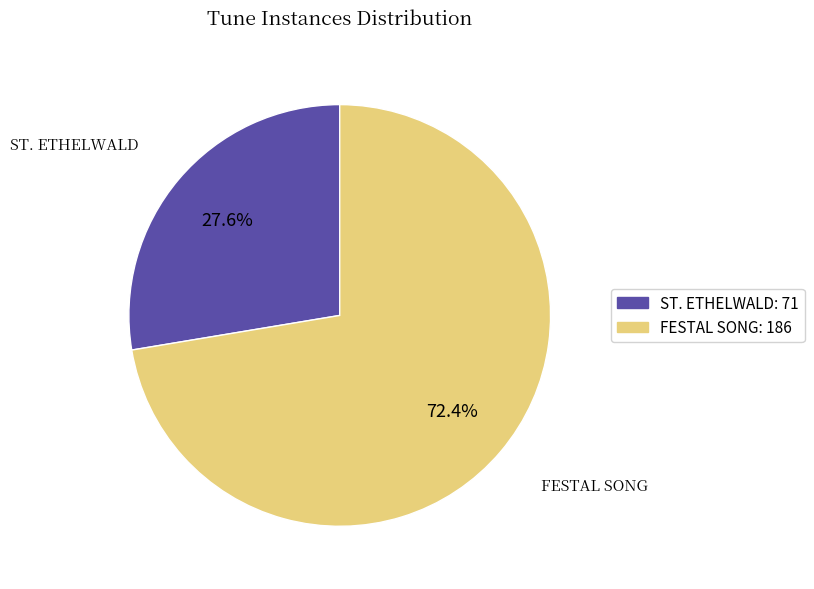

What percentage is the FESTAL SONG slice, to the nearest percent?

72%